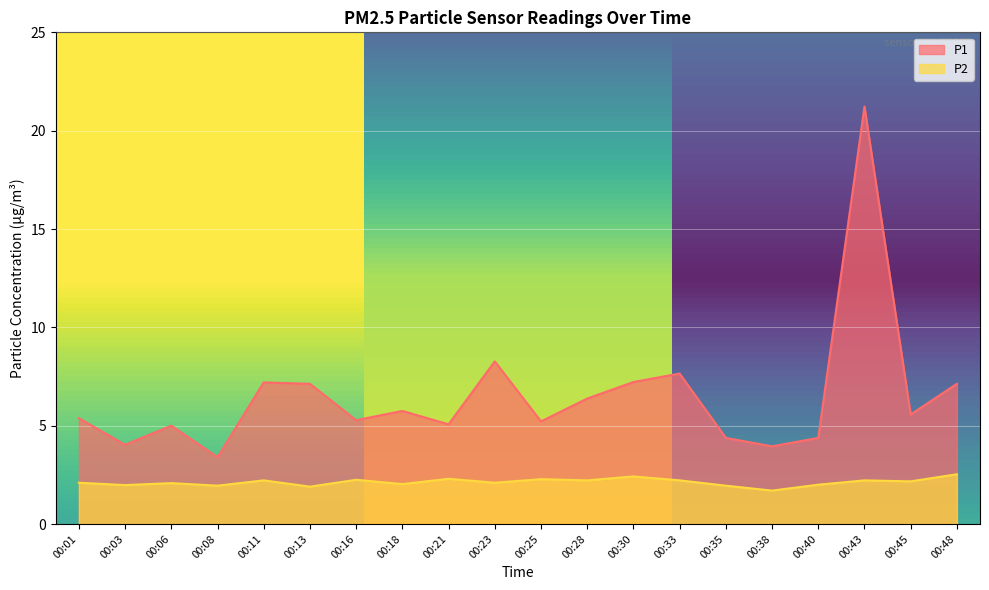

Which label corresponds to the smallest value in the chart?

00:38